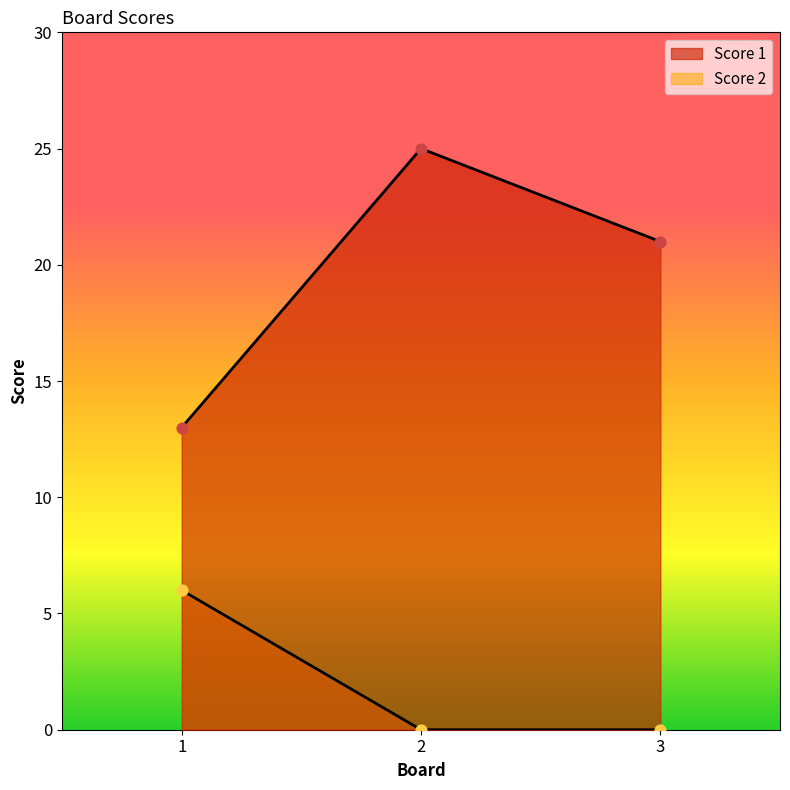

What are all the series names shown in the legend?

Score 1, Score 2